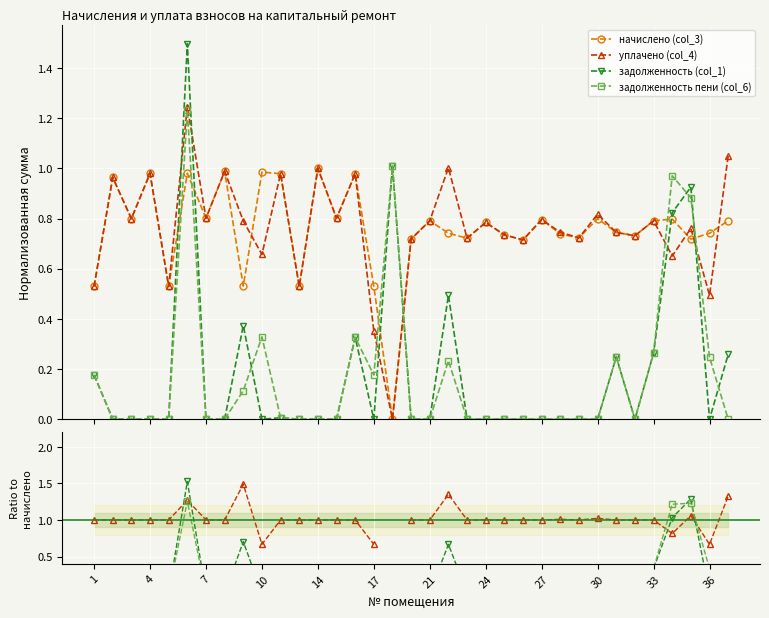

How many interior local valleys does the задолженность (col_1) series have?

3